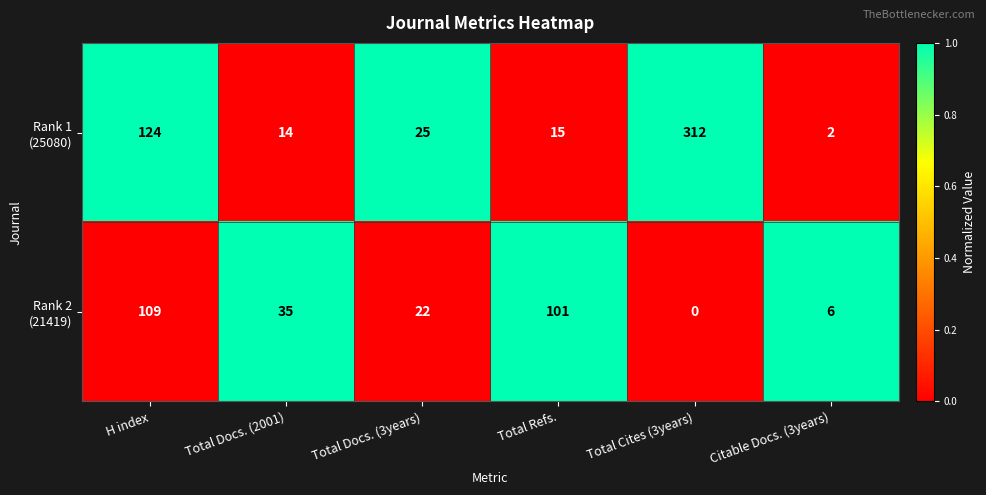

What is the total value across all series at Total Docs. (3years)?

47